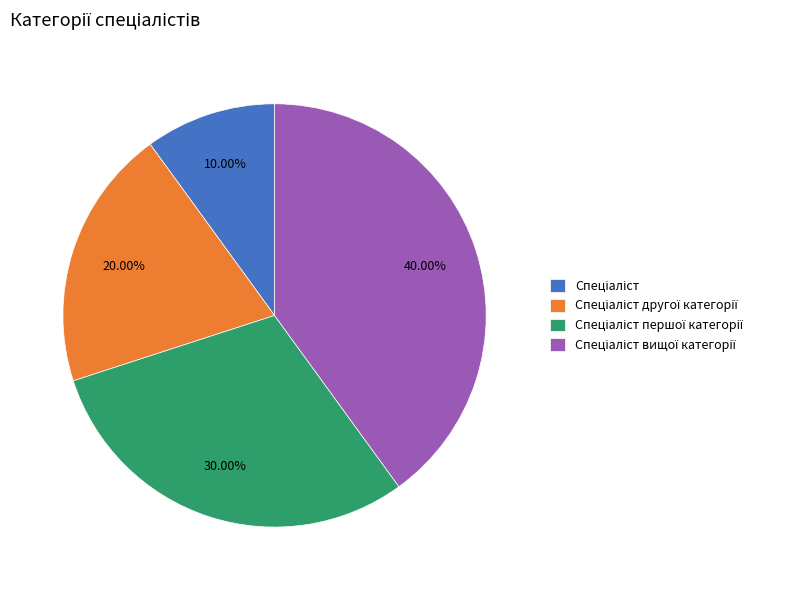

Is there any slice that represents more than half of the pie?

No